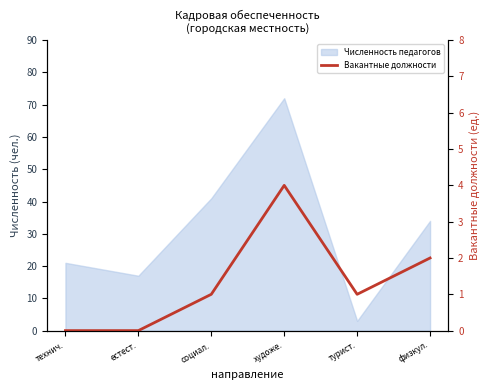

Count the number of categories in the chart.

6